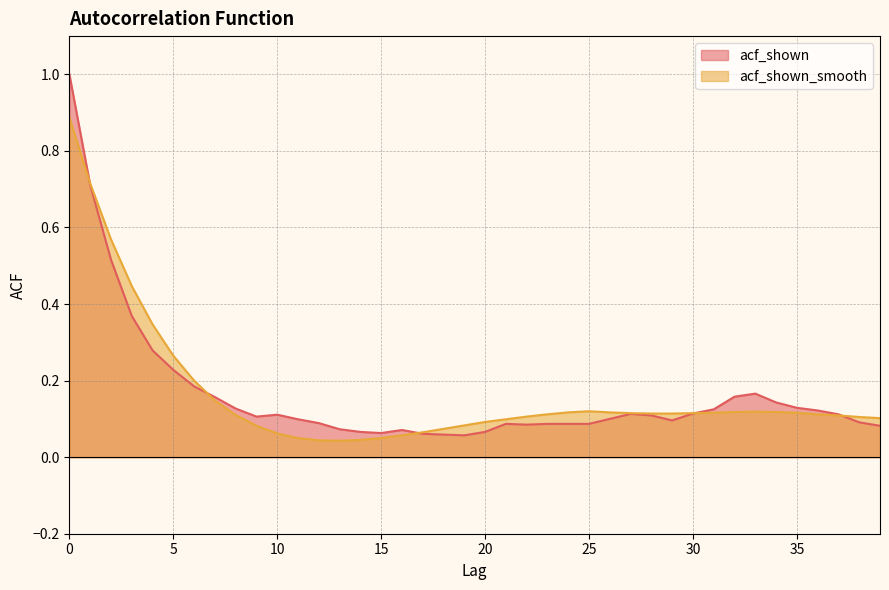

Does the chart display data point markers on the line(s)?

No